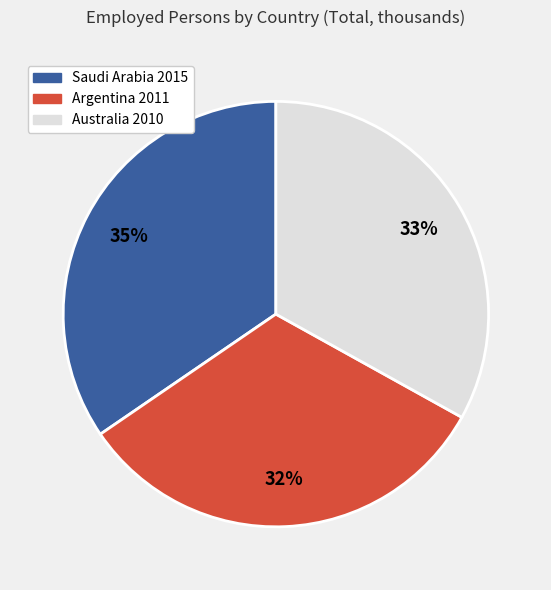

Is there any slice that represents more than half of the pie?

No